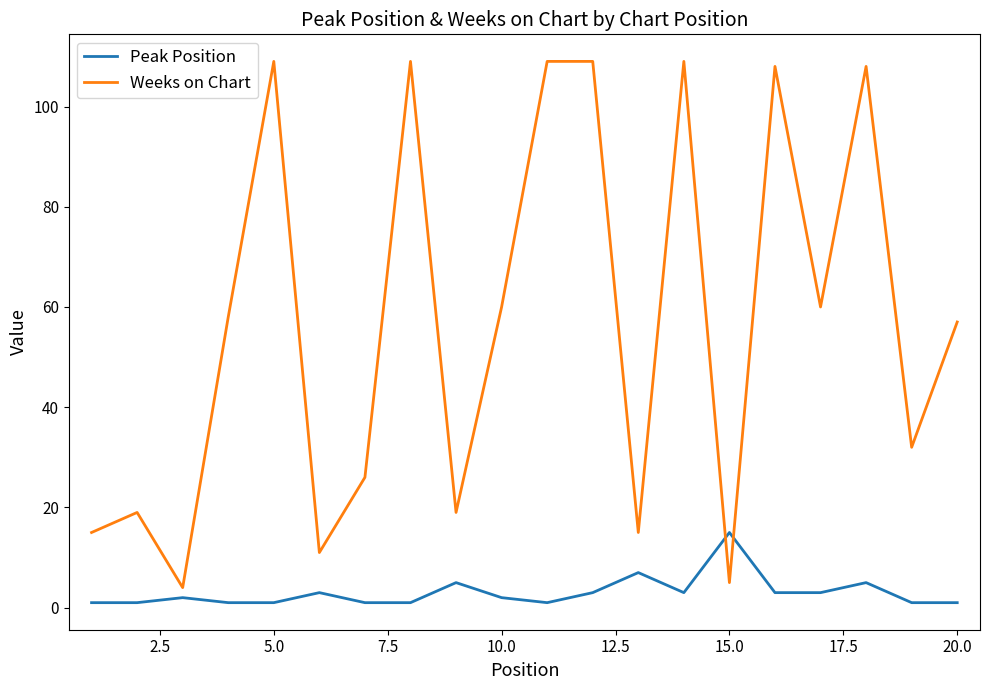

Rank the series by their average value, from lowest to highest.

Peak Position, Weeks on Chart